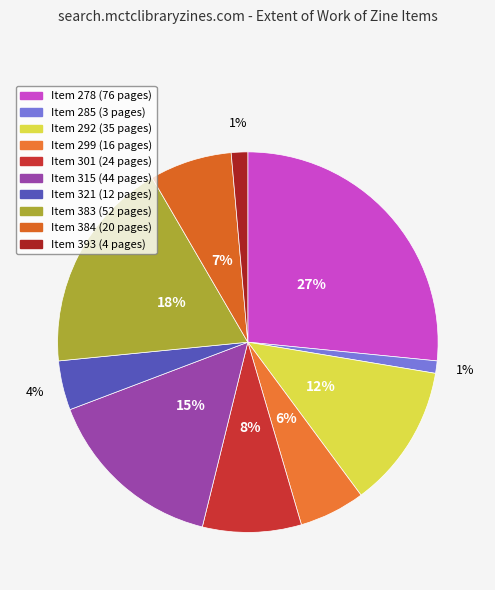

Is there a majority slice in this chart?

No